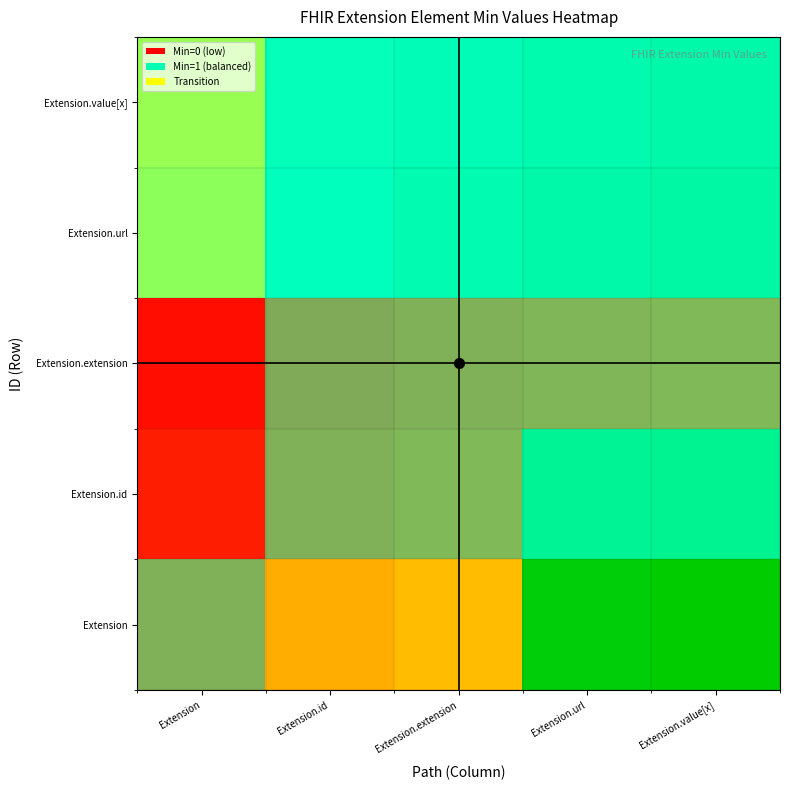

How many data points does each series have?

5